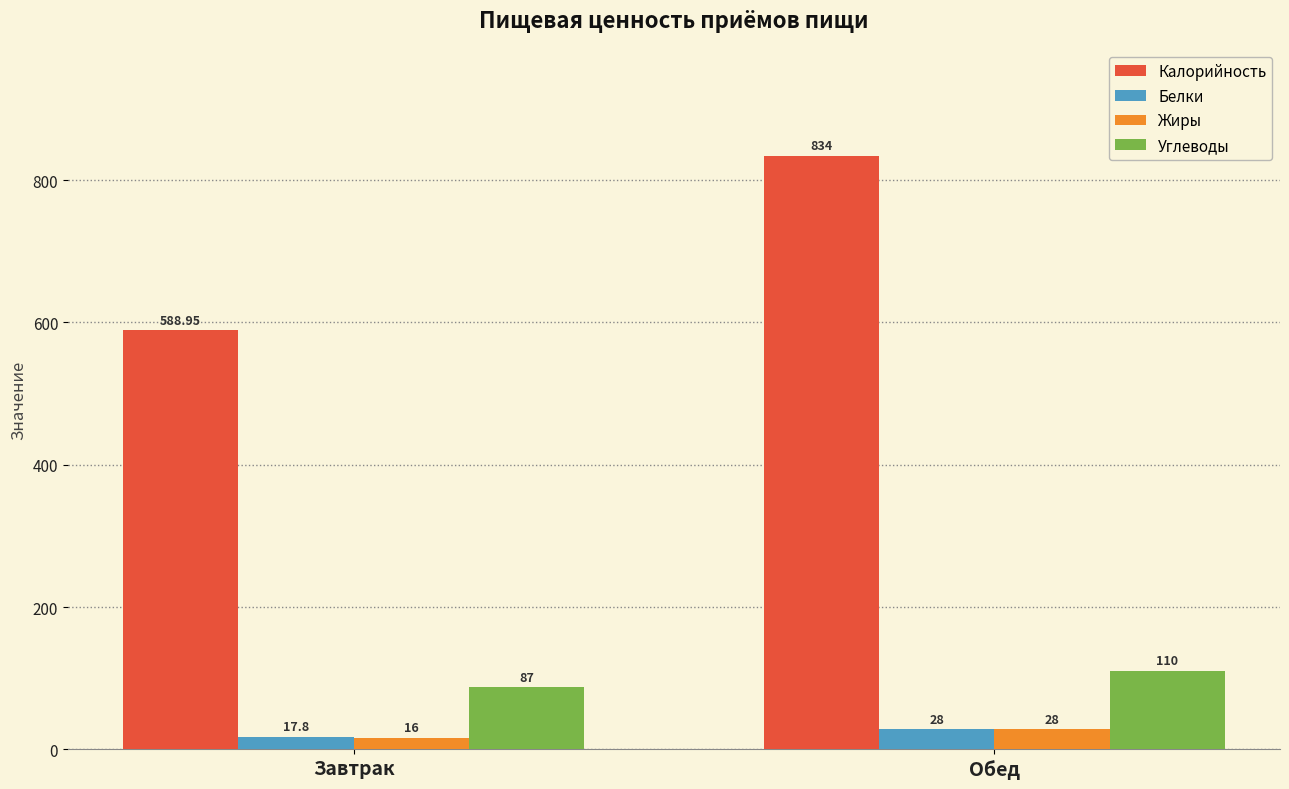

Which series changed the most between Завтрак and Обед?

Калорийность